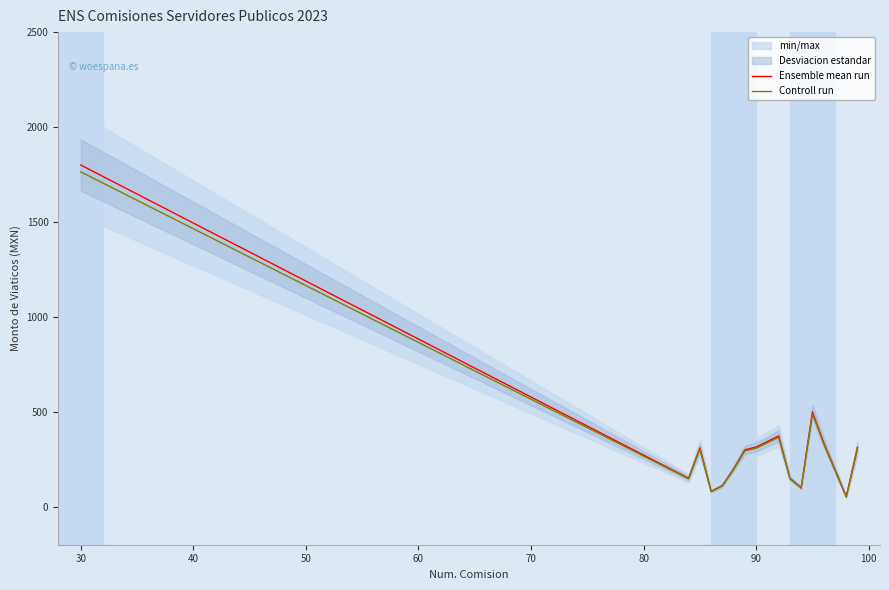

Which series has the largest total across all categories?

Ensemble mean run